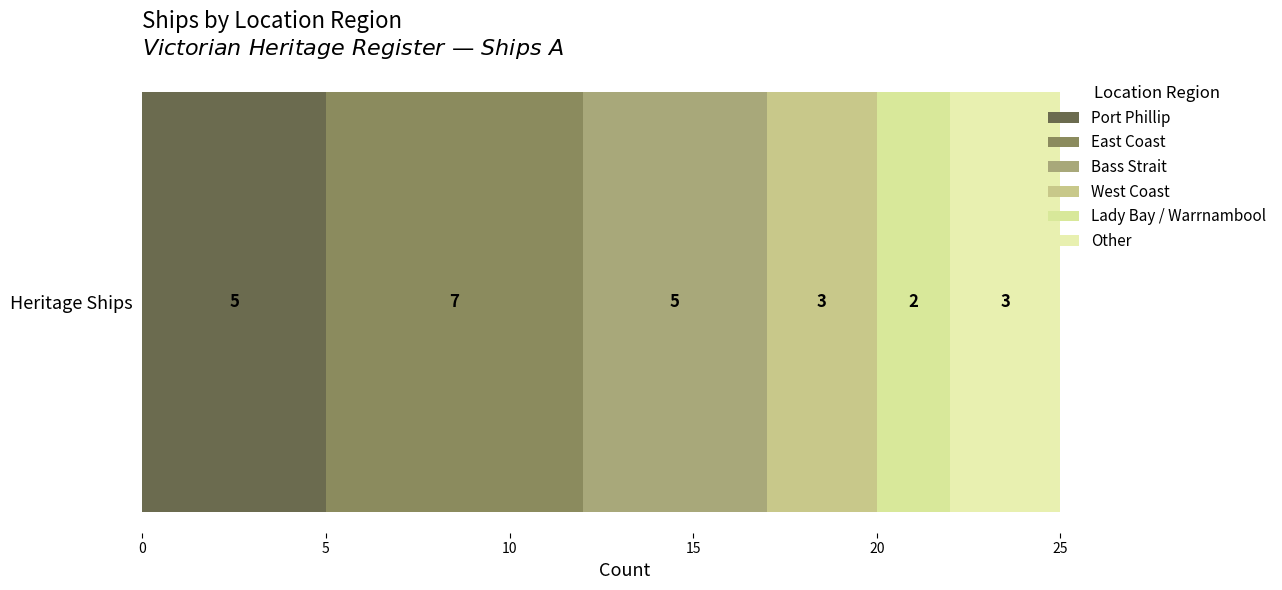

How many data points does each series have?

1